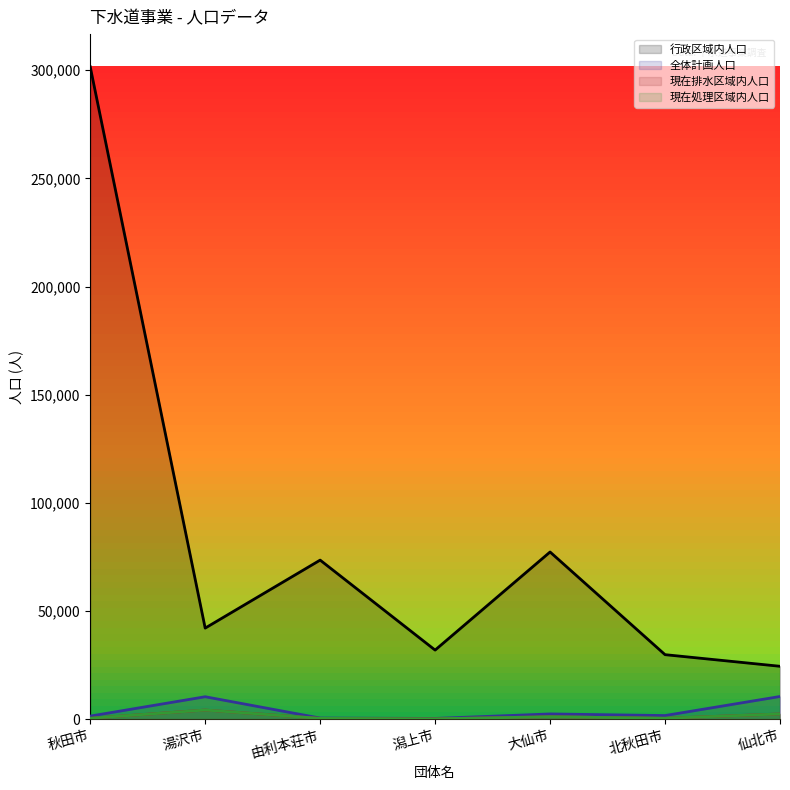

Is the value of 現在排水区域内人口 at 秋田市 greater than the value of 行政区域内人口 at 仙北市?

No